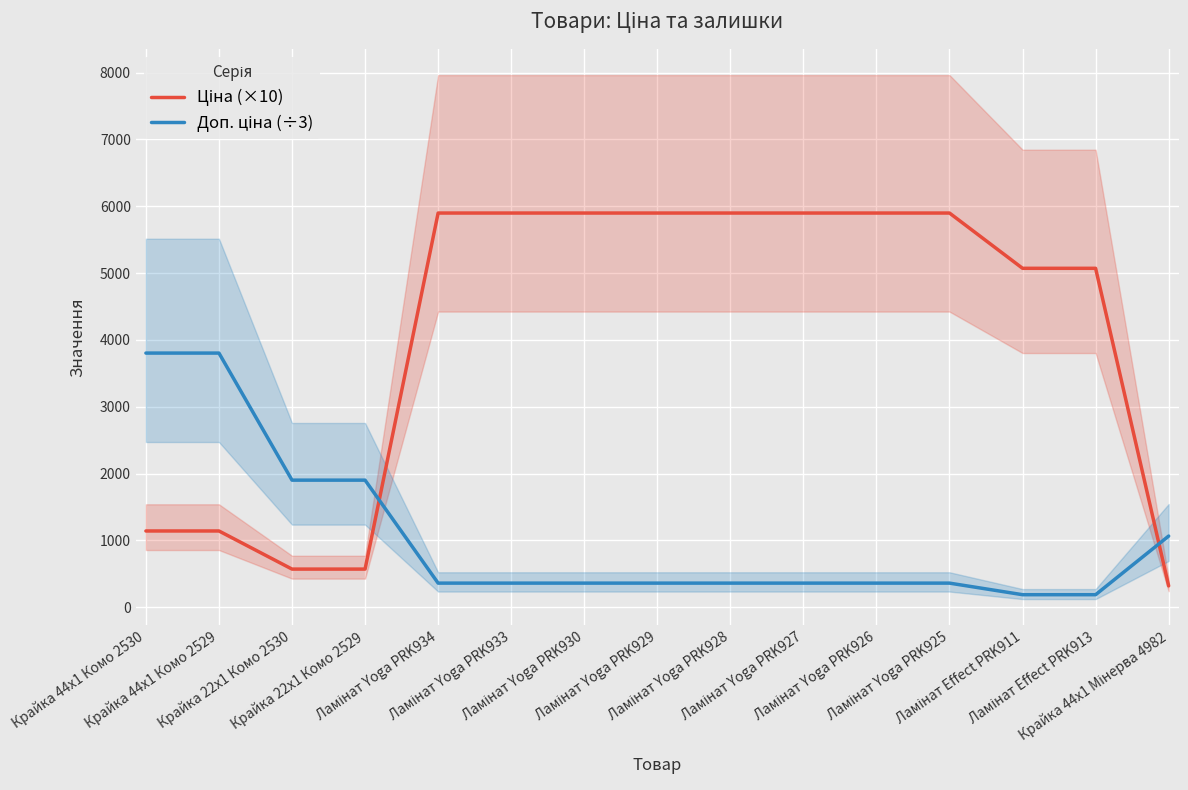

What is the average value of the Ціна (×10) series?

4071.9